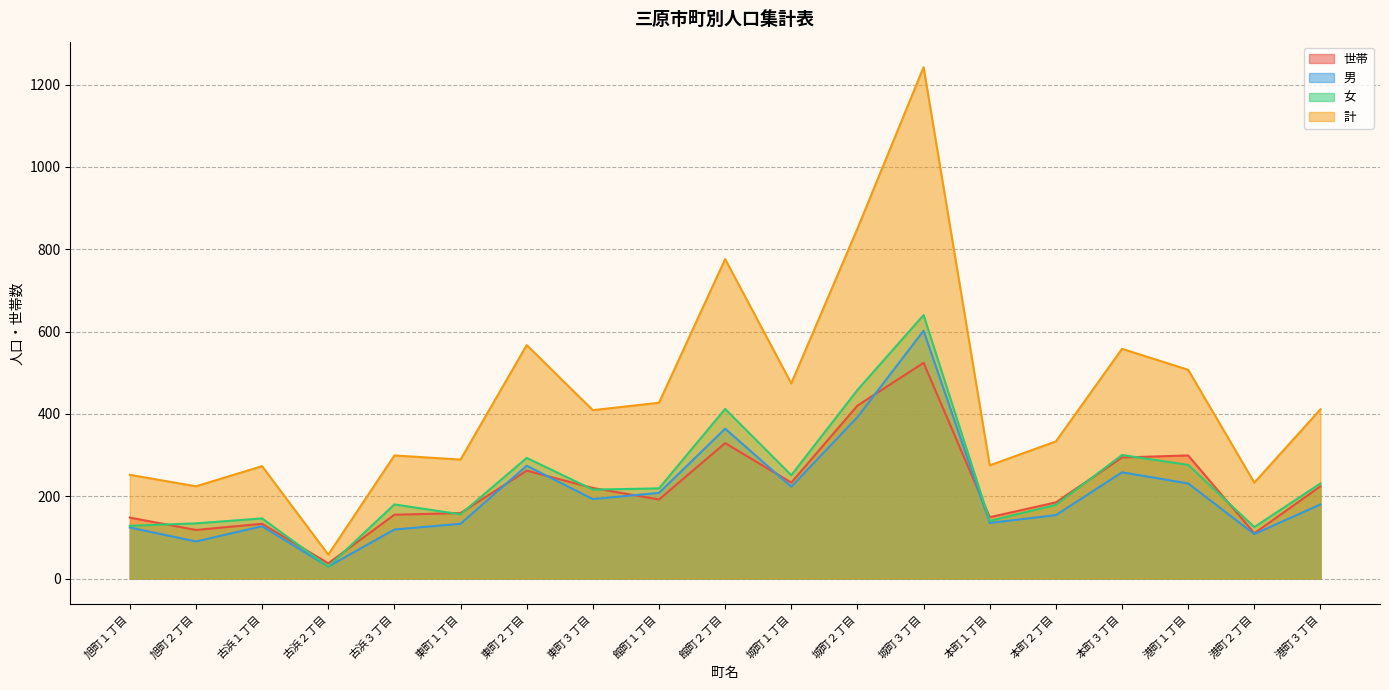

What is the difference between the 世帯 values at 旭町１丁目 and 館町１丁目?

44